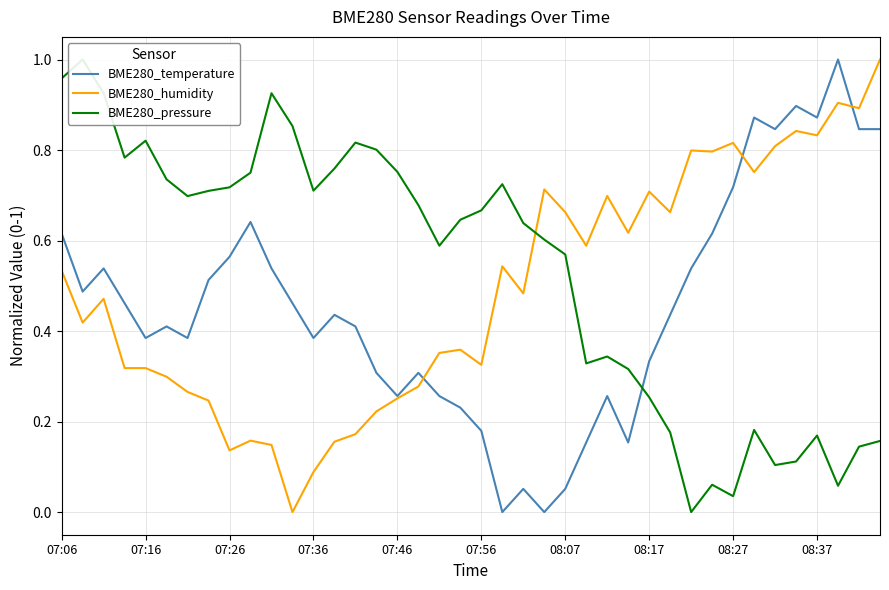

What is the difference between the second highest and minimum values in the BME280_temperature series?

0.9